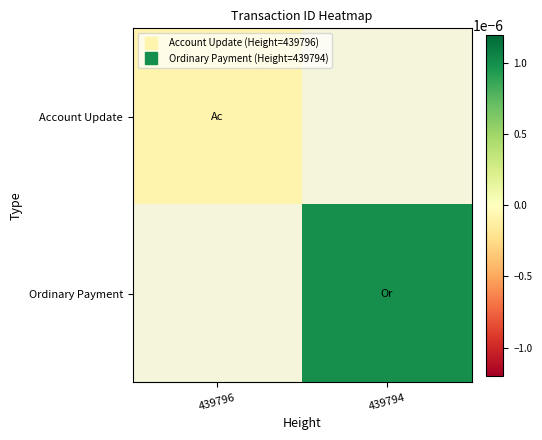

List the labels in order of Ordinary Payment value, largest first.

439796, 439794